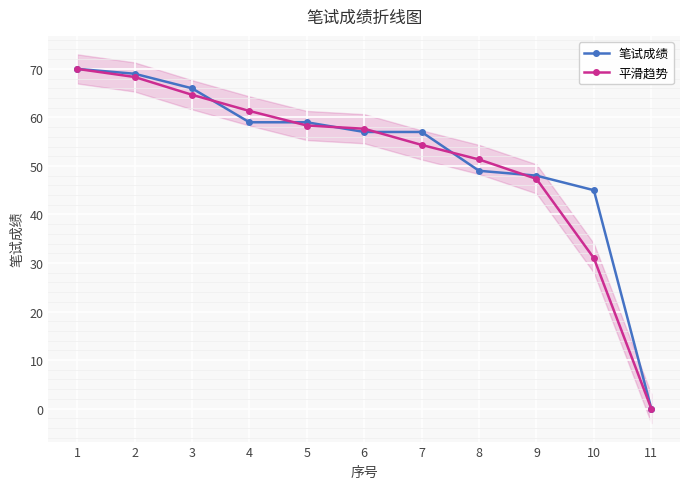

At which category does the chart reach its peak across all series?

1